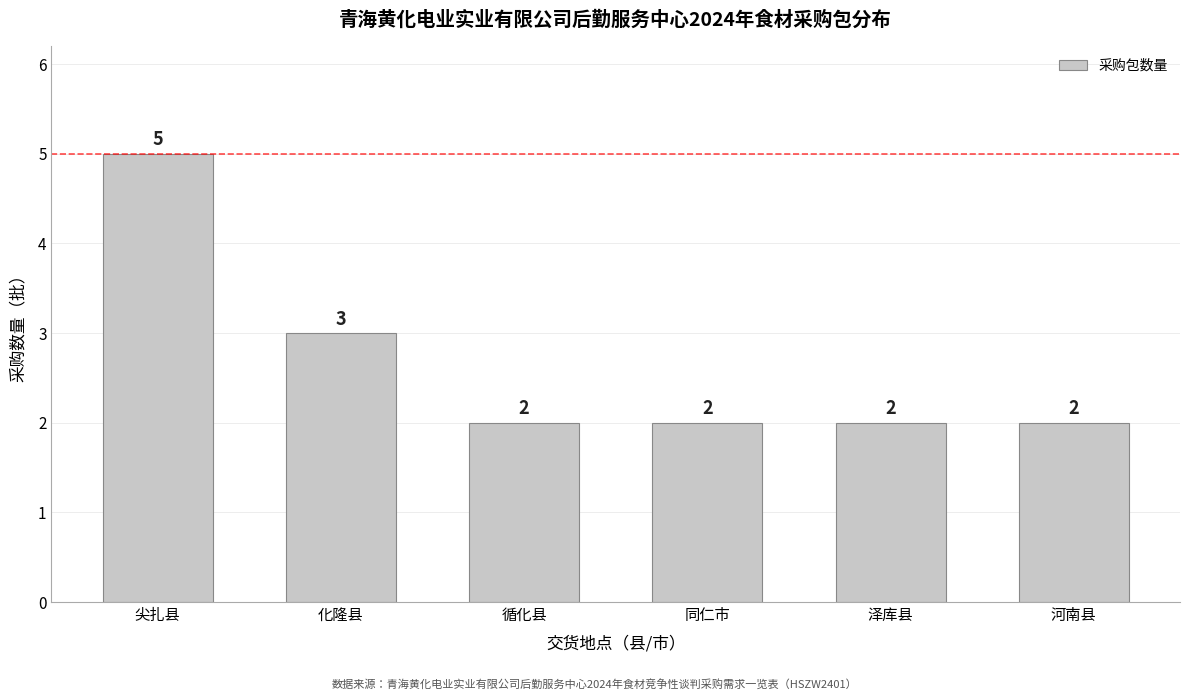

Reading right to left, what are all the values shown in this chart?

2	2	2	2	3	5